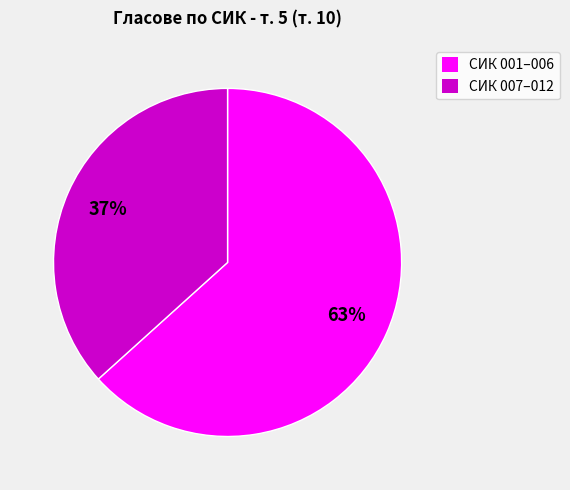

To the nearest percent, what is the average slice percentage?

50%